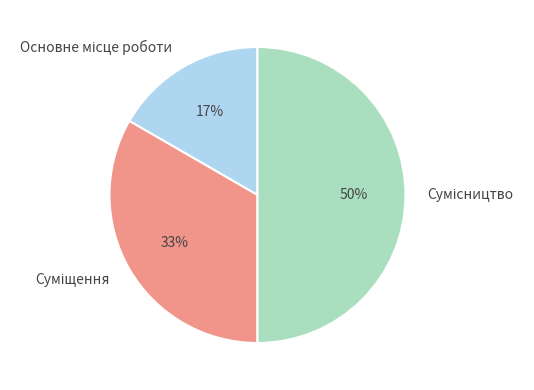

To the nearest percent, what is the average slice percentage?

33%